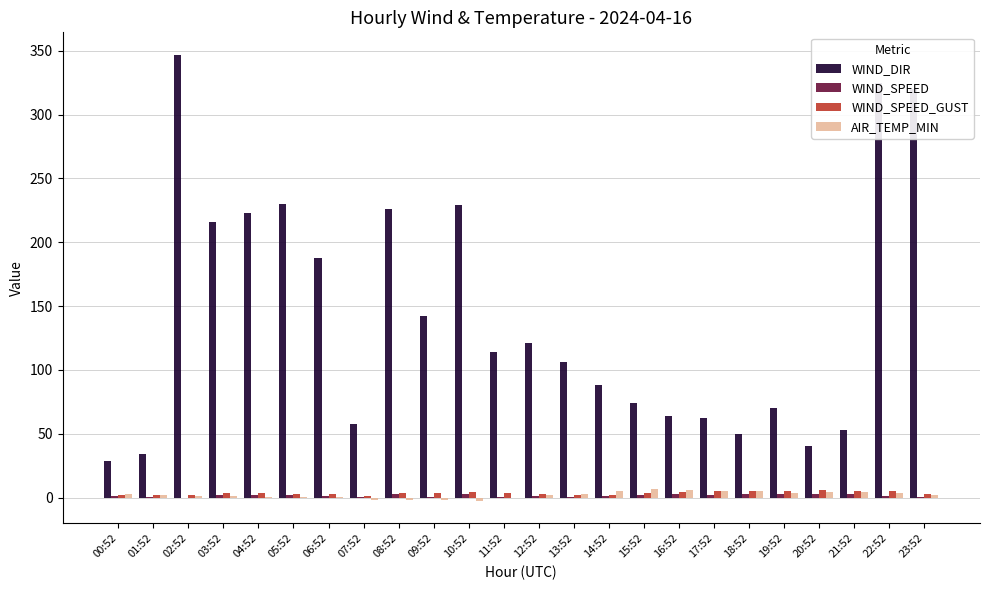

The AIR_TEMP_MIN series shows 1.7 at 12:52. True or false?

True